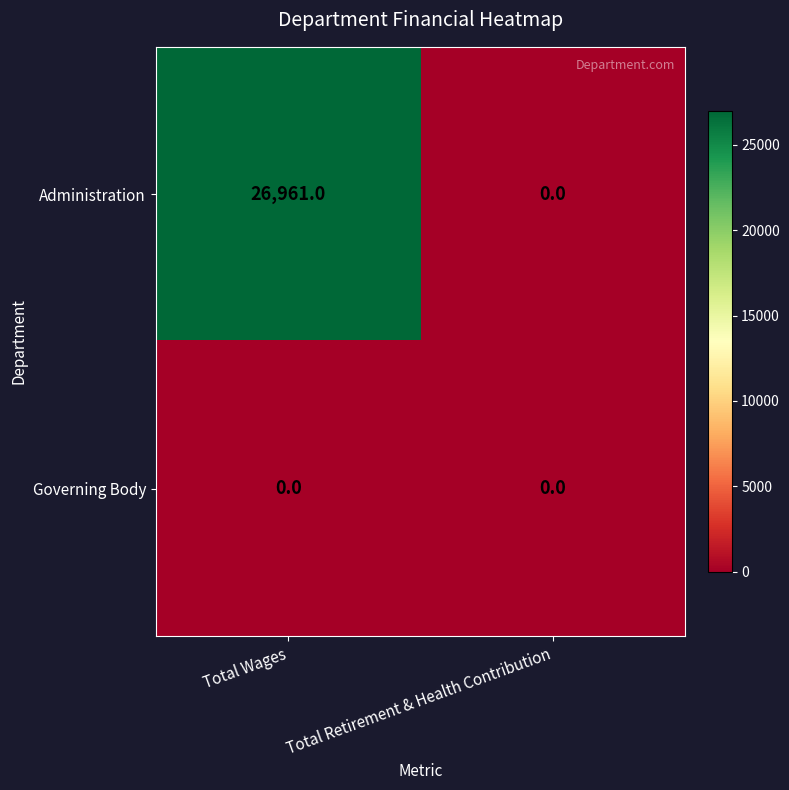

Reading right to left, what are all the values shown in this chart?

Administration: 0	26961
Governing Body: 0	0